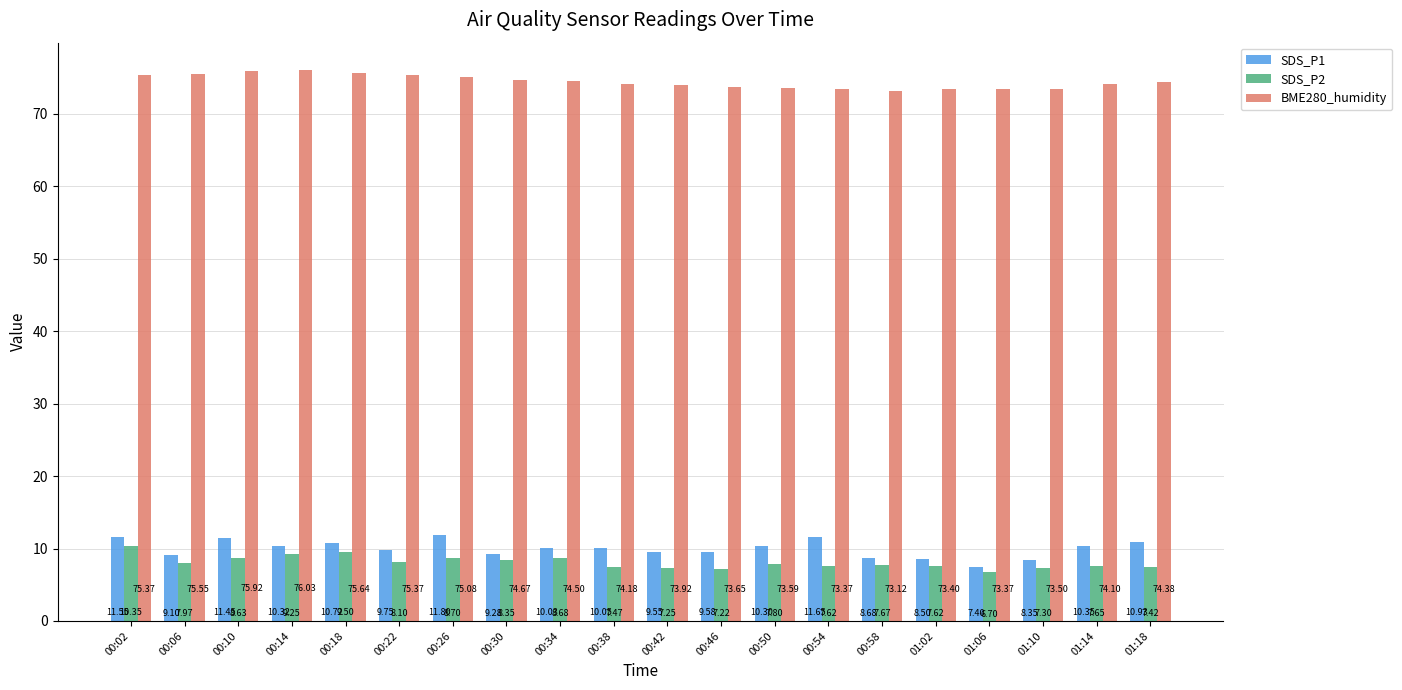

How many values in the BME280_humidity series are below 74?

8